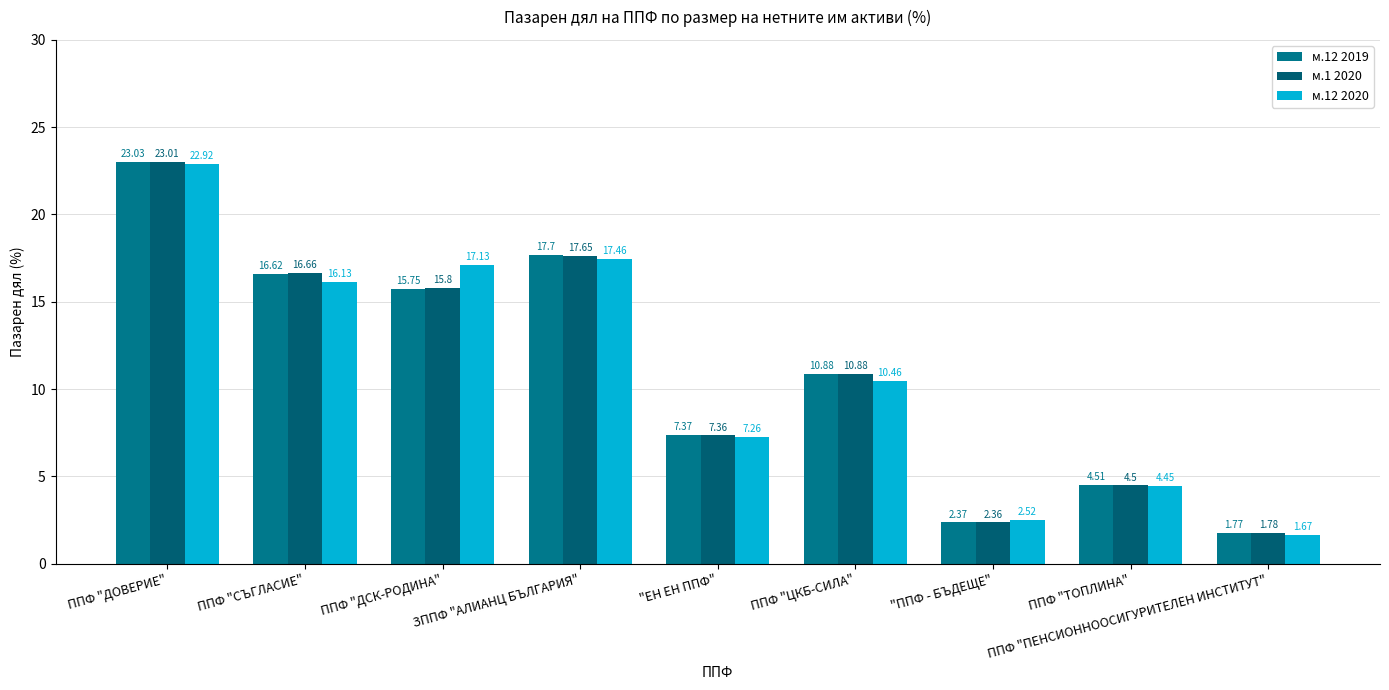

Between "ЕН ЕН ППФ" and ППФ "ПЕНСИОННООСИГУРИТЕЛЕН ИНСТИТУТ", which series saw the biggest shift?

м.12 2019